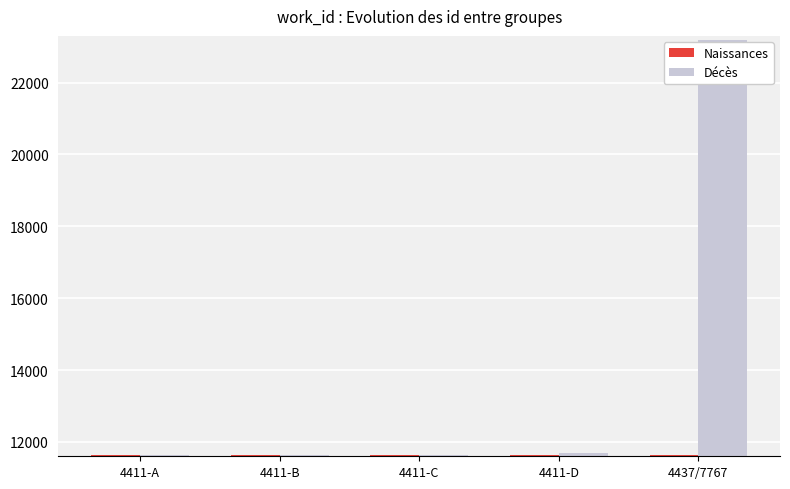

List the series in order of their peak value, lowest first.

Naissances, Décès